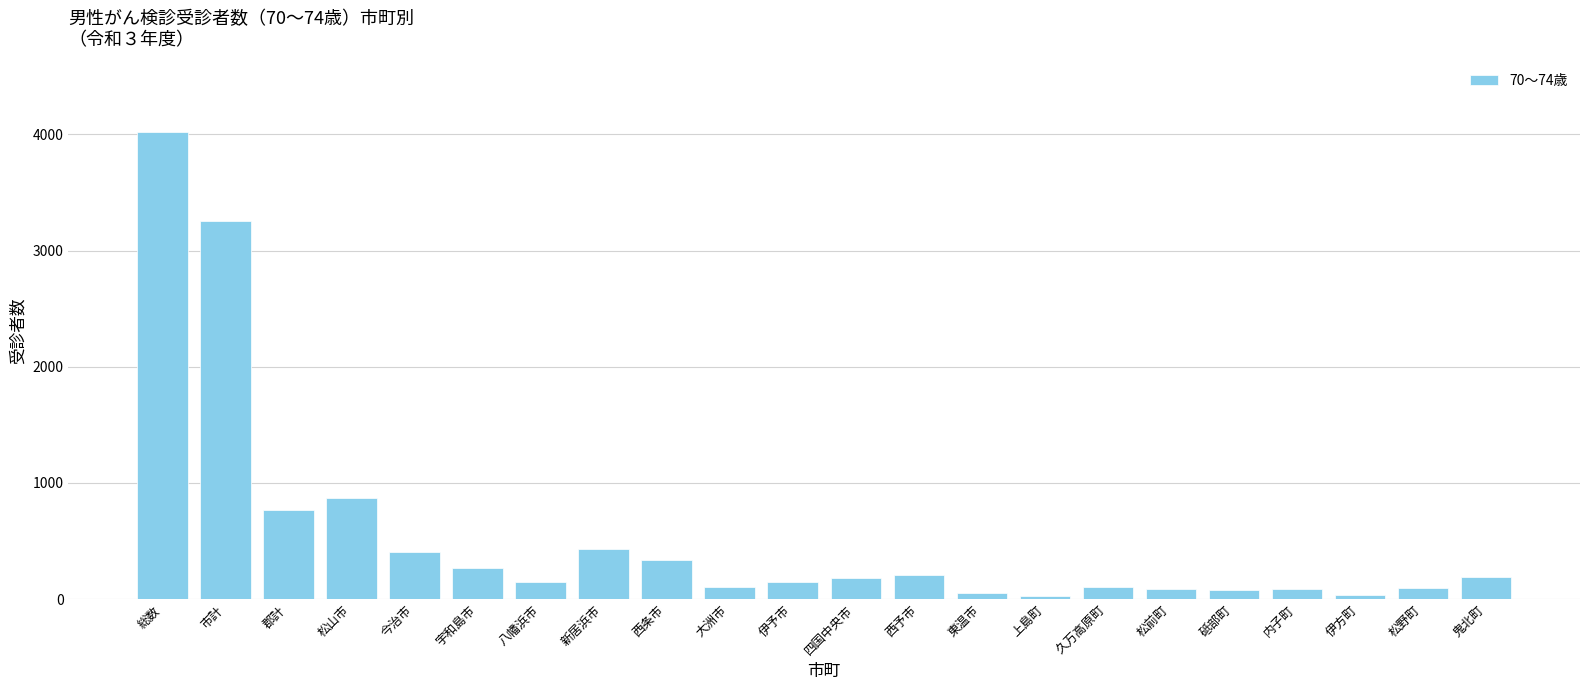

What is the label of the 5th bar from the right?

砥部町